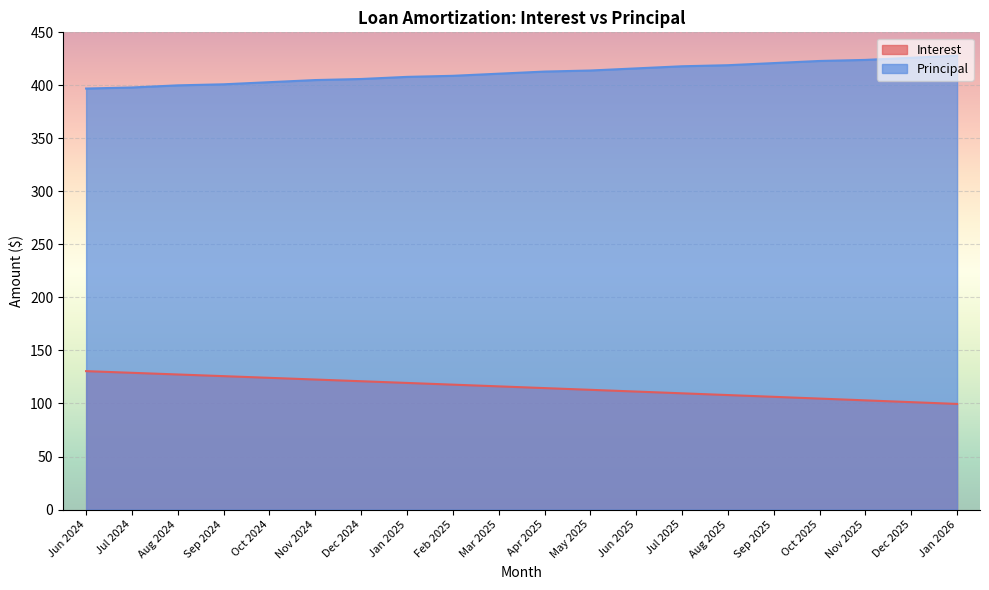

How many lines are shown in the chart?

2